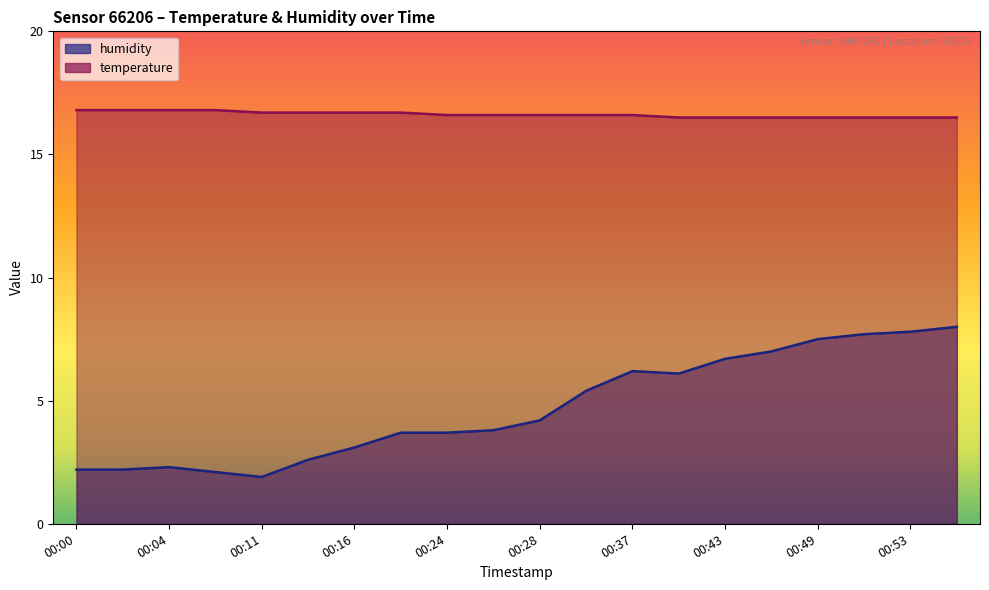

True or false: temperature has more than 2 points higher than both neighbors.

False